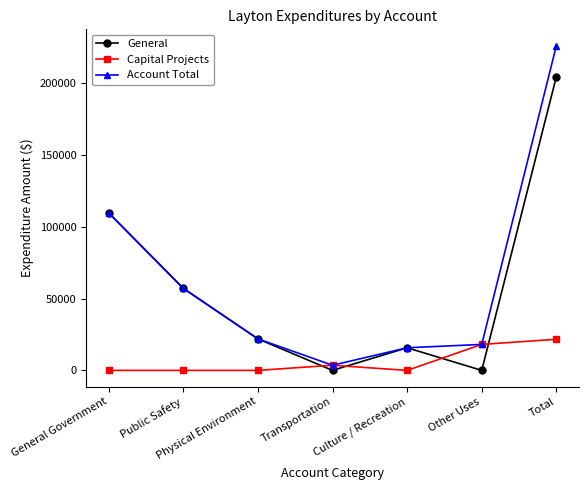

Read the General value at Public Safety.

57113